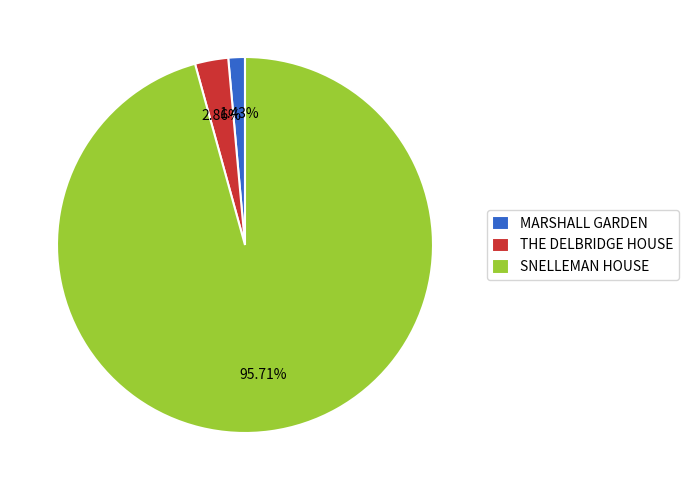

The MARSHALL GARDEN slice represents 1% of the pie. True or false?

True